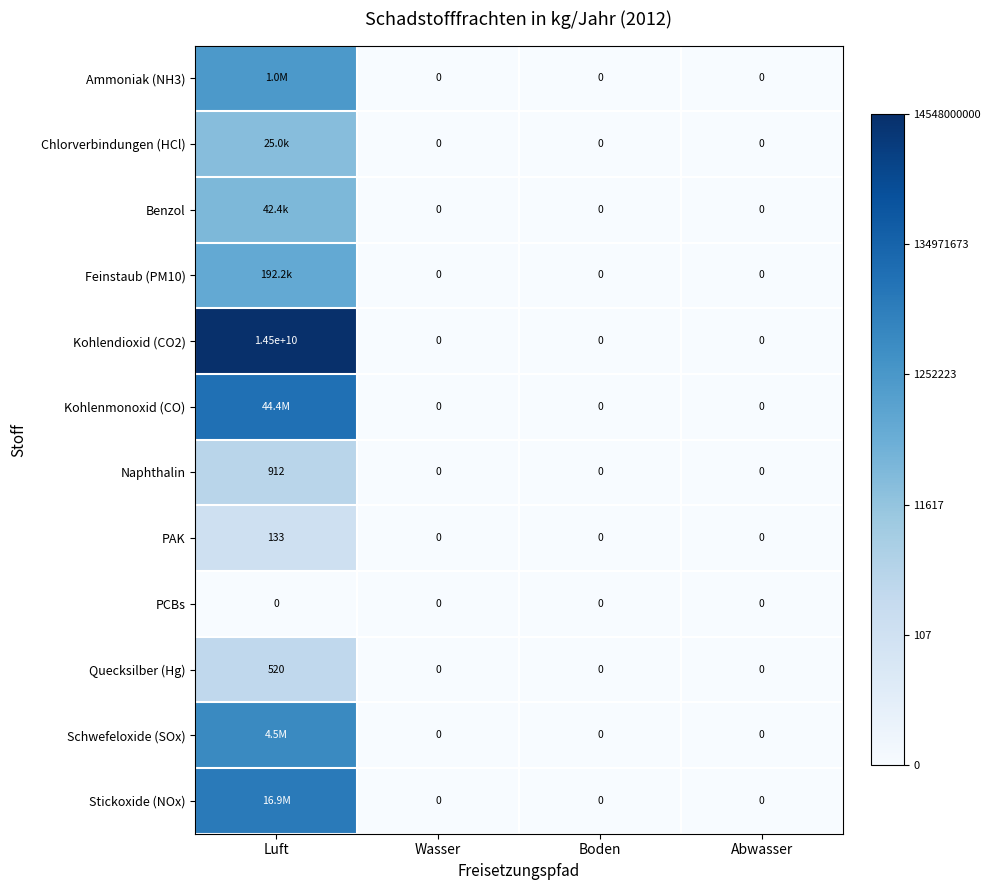

Is the value of Naphthalin at Luft greater than the value of Ammoniak (NH3) at Wasser?

Yes